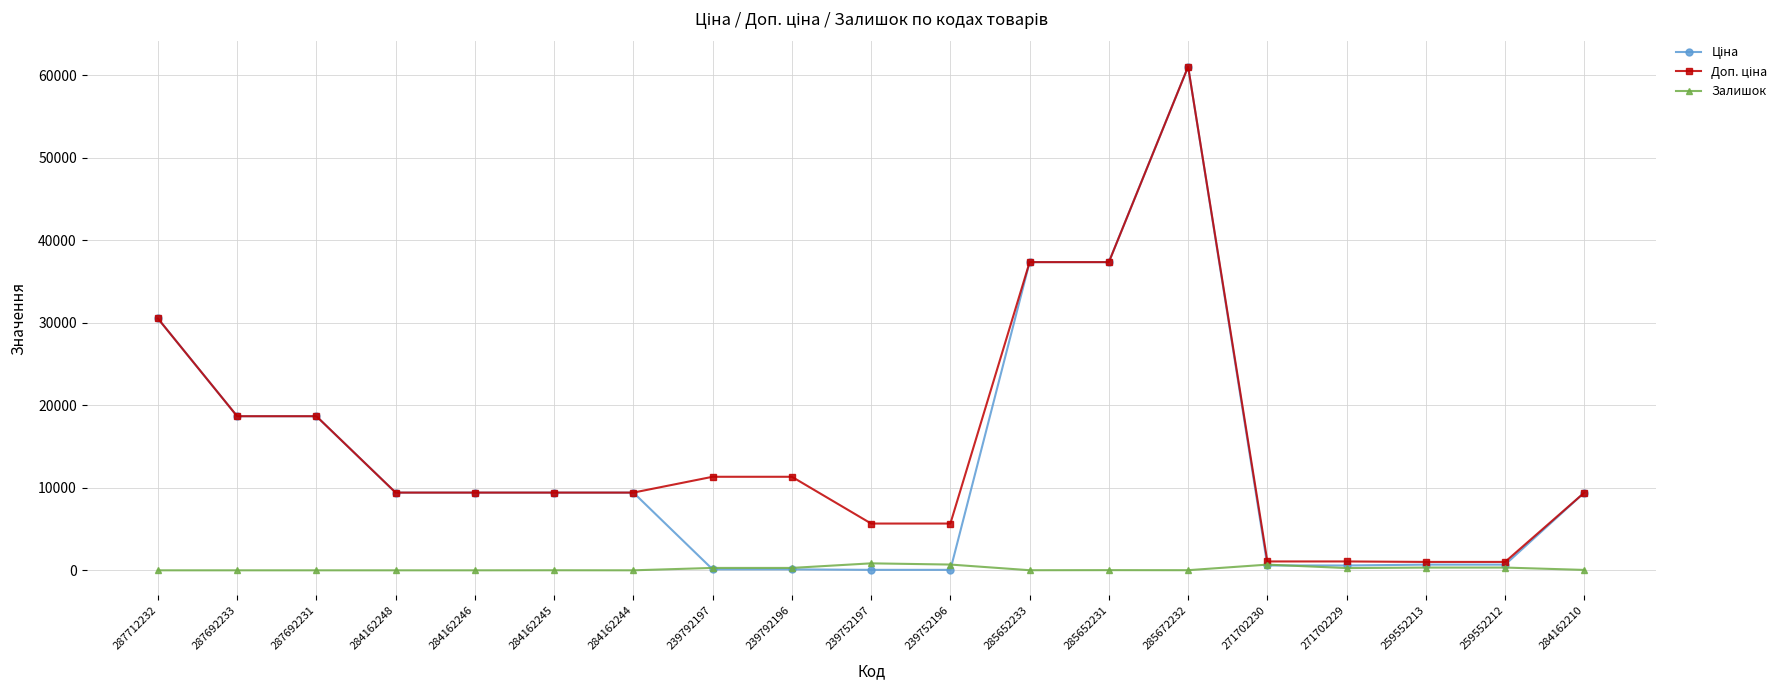

At which category does the chart reach its peak across all series?

285672232